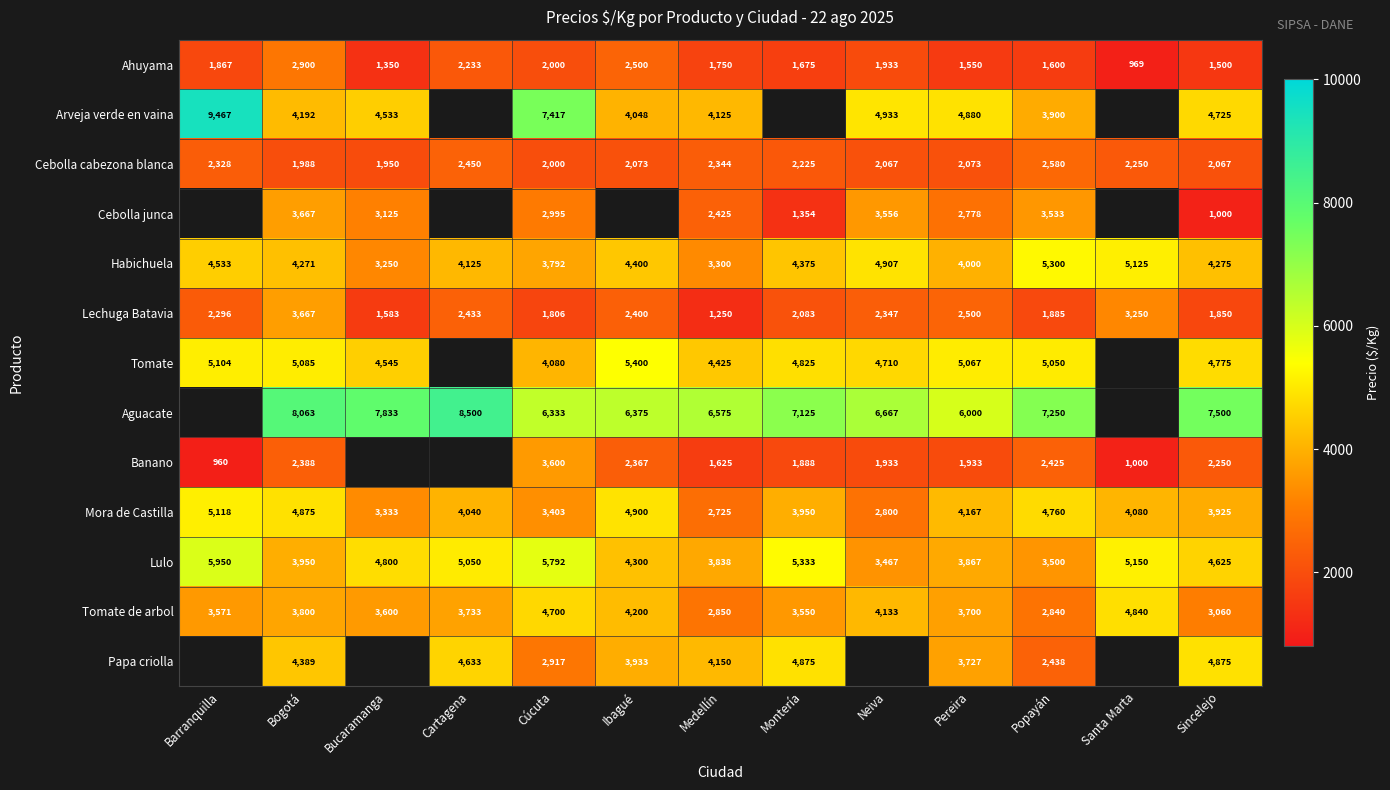

Rank the series at Popayán from lowest to highest value.

Ahuyama, Lechuga Batavia, Banano, Papa criolla, Cebolla cabezona blanca, Tomate de arbol, Lulo, Cebolla junca, Arveja verde en vaina, Mora de Castilla, Tomate, Habichuela, Aguacate